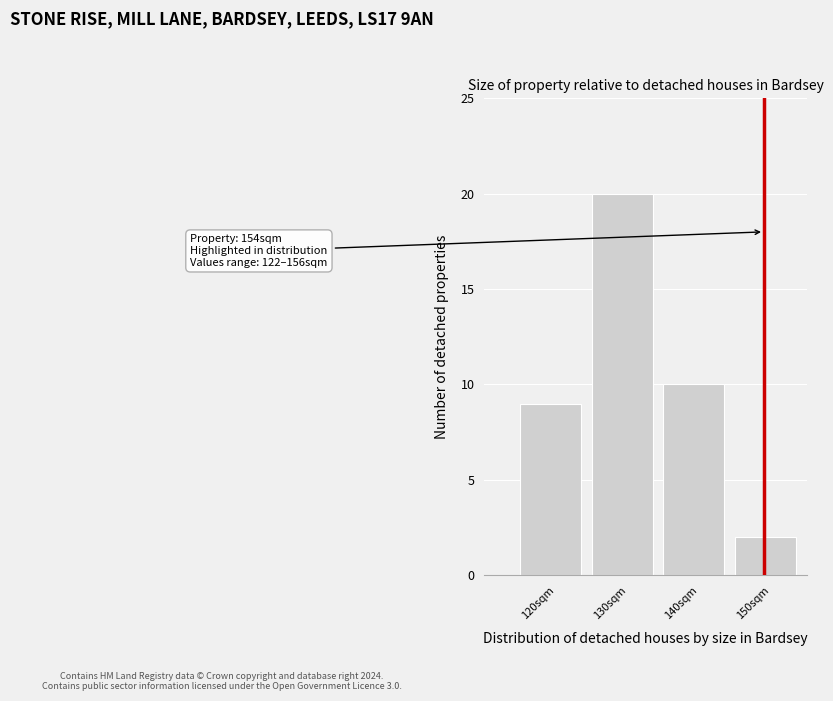

Reading right to left, what are all the values shown in this chart?

150sqm=2	140sqm=10	130sqm=20	120sqm=9